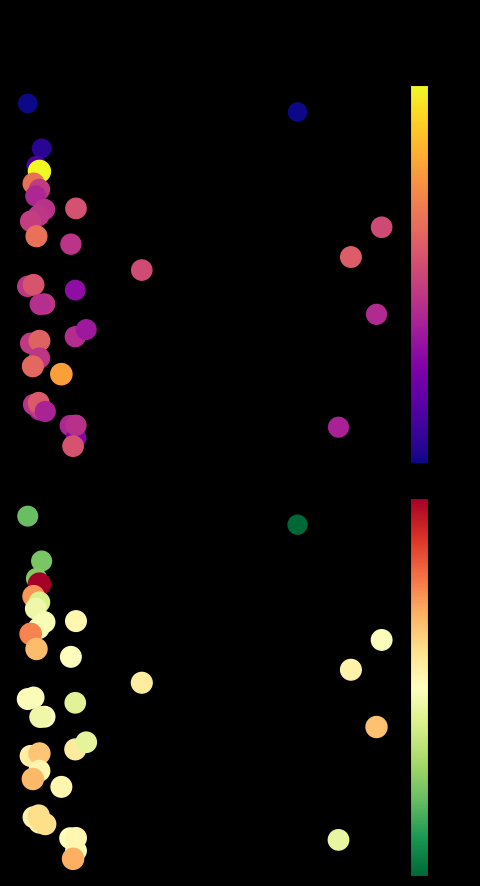

What is the maximum value for SDS_P2?

1.0